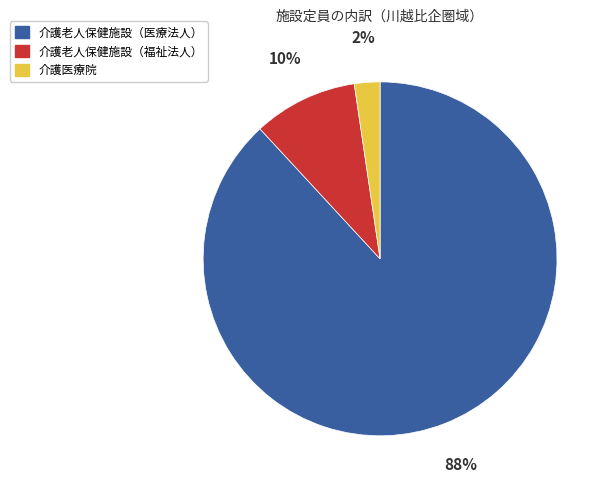

Which slice represents more than half of the pie?

介護老人保健施設（医療法人）